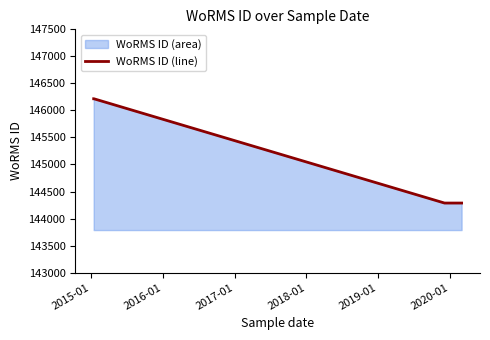

What is the value of the 3rd point from the left?

144287